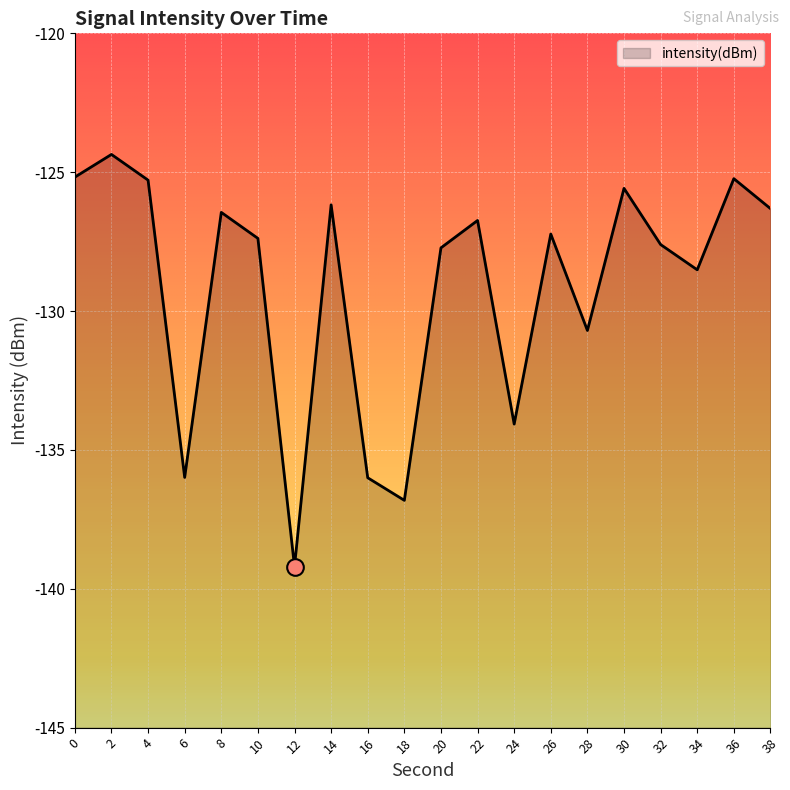

What is the sum of the values at 4 and 16?

-261.3